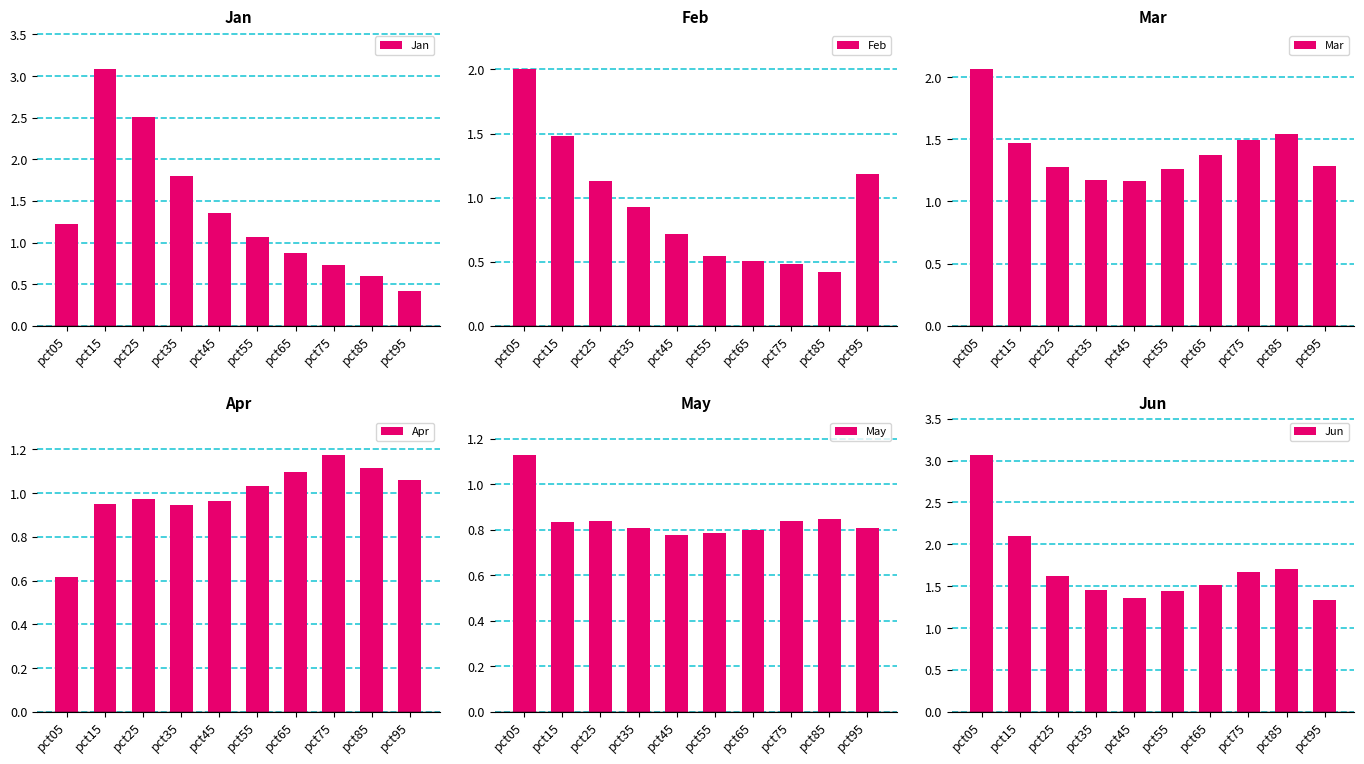

Reading right to left, extract all data points from this chart.

Jan: pct95=0.4	pct85=0.6	pct75=0.7	pct65=0.9	pct55=1.1	pct45=1.3	pct35=1.8	pct25=2.5	pct15=3.1	pct05=1.2
Feb: pct95=1.2	pct85=0.4	pct75=0.5	pct65=0.5	pct55=0.5	pct45=0.7	pct35=0.9	pct25=1.1	pct15=1.5	pct05=2.0
Mar: pct95=1.3	pct85=1.5	pct75=1.5	pct65=1.4	pct55=1.3	pct45=1.2	pct35=1.2	pct25=1.3	pct15=1.5	pct05=2.1
Apr: pct95=1.1	pct85=1.1	pct75=1.2	pct65=1.1	pct55=1.0	pct45=1.0	pct35=0.9	pct25=1.0	pct15=1.0	pct05=0.6
May: pct95=0.8	pct85=0.8	pct75=0.8	pct65=0.8	pct55=0.8	pct45=0.8	pct35=0.8	pct25=0.8	pct15=0.8	pct05=1.1
Jun: pct95=1.3	pct85=1.7	pct75=1.7	pct65=1.5	pct55=1.4	pct45=1.4	pct35=1.5	pct25=1.6	pct15=2.1	pct05=3.1